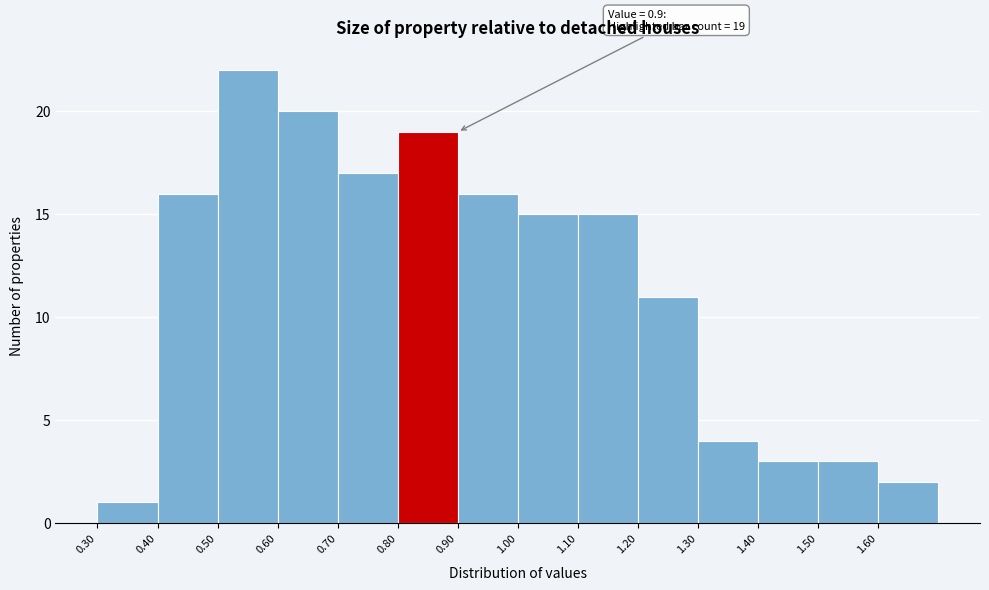

Which range on the x-axis has the tallest bar?

0.5 to 0.6